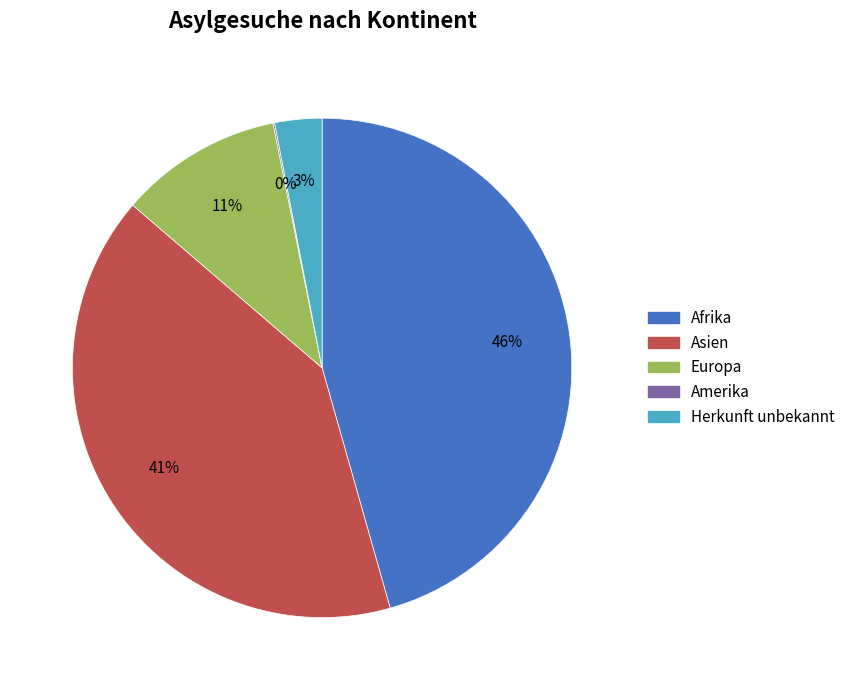

To the nearest percent, what is the difference between the largest and smallest slice percentages?

46%